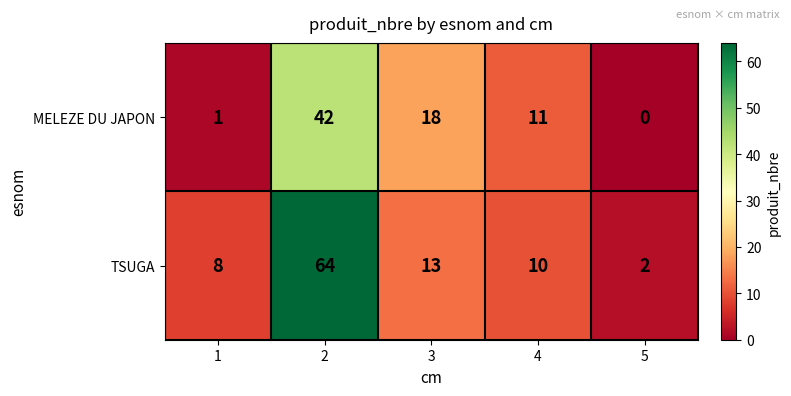

What is the difference between the maximum and second lowest values in the TSUGA series?

56